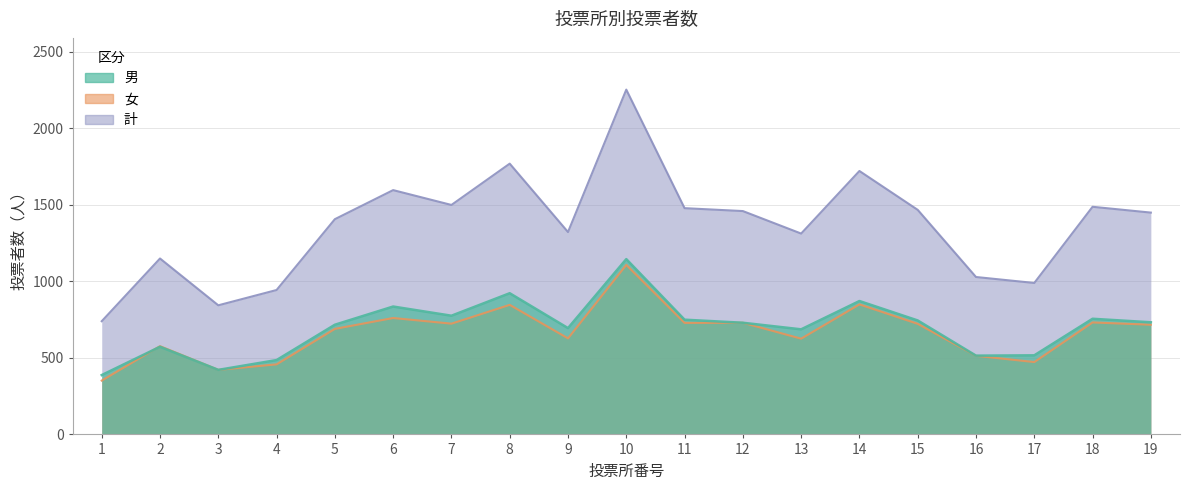

Which has a higher value, 4 or 19?

19